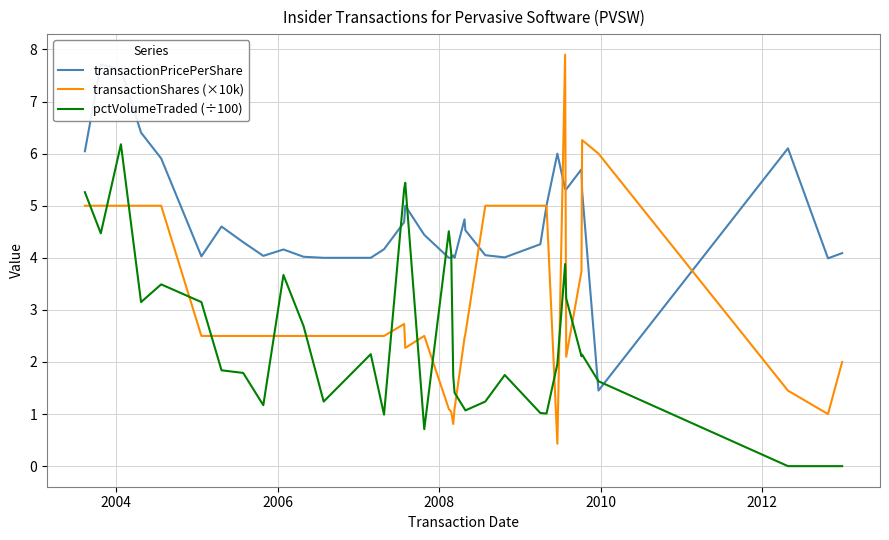

Which series has the widest spread of values?

transactionShares (×10k)